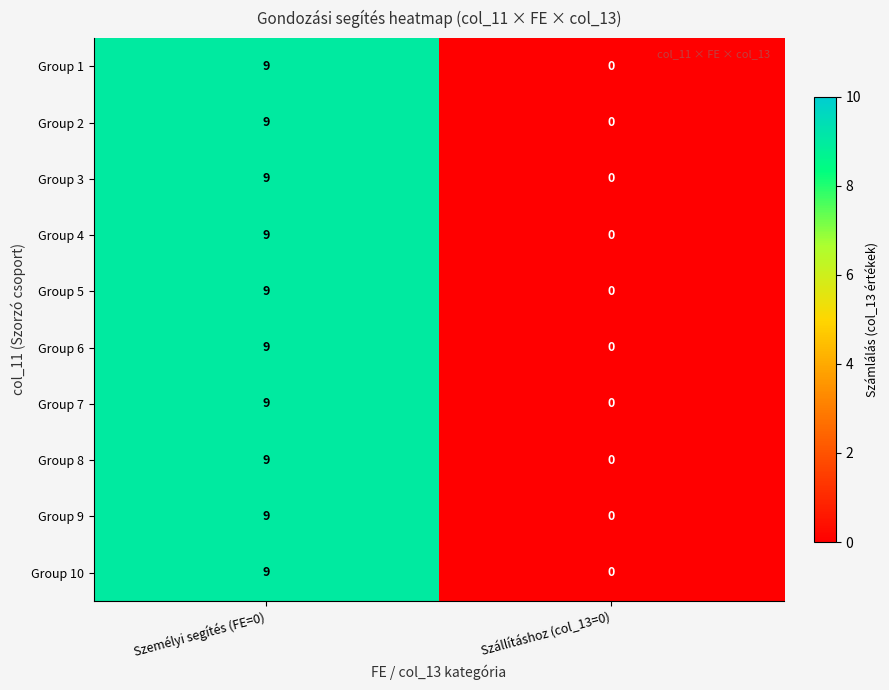

The Group 2 series shows 12 at Személyi segítés (FE=0). True or false?

False